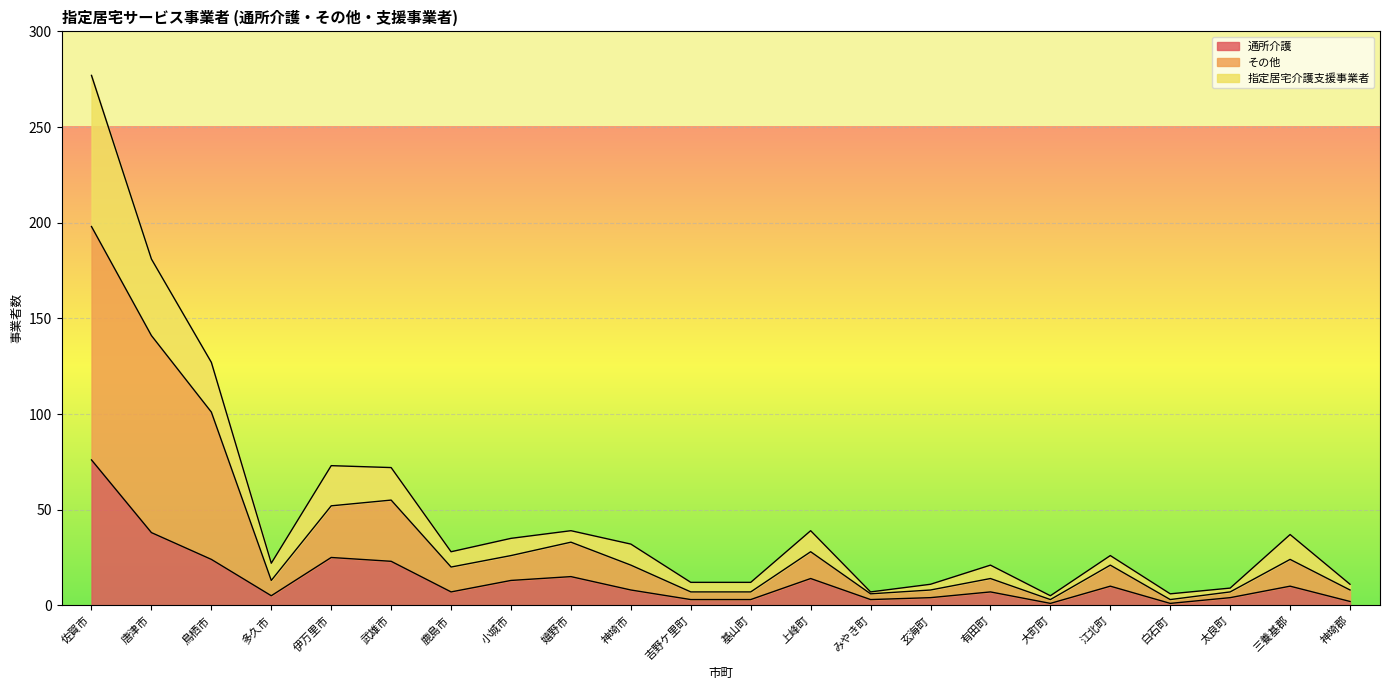

What is the maximum value for 通所介護?

76